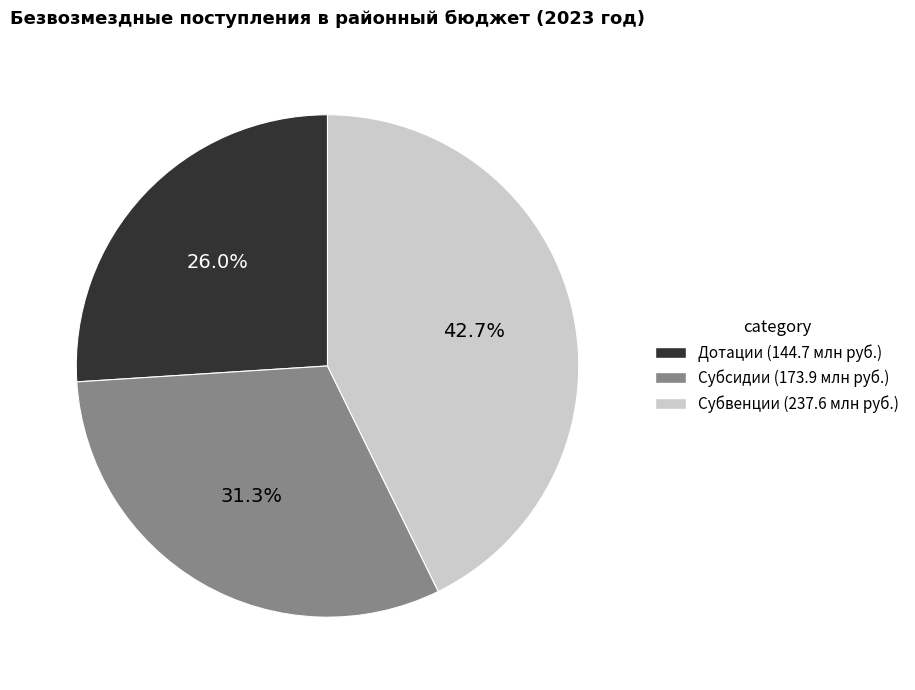

Is there any slice that represents more than half of the pie?

No